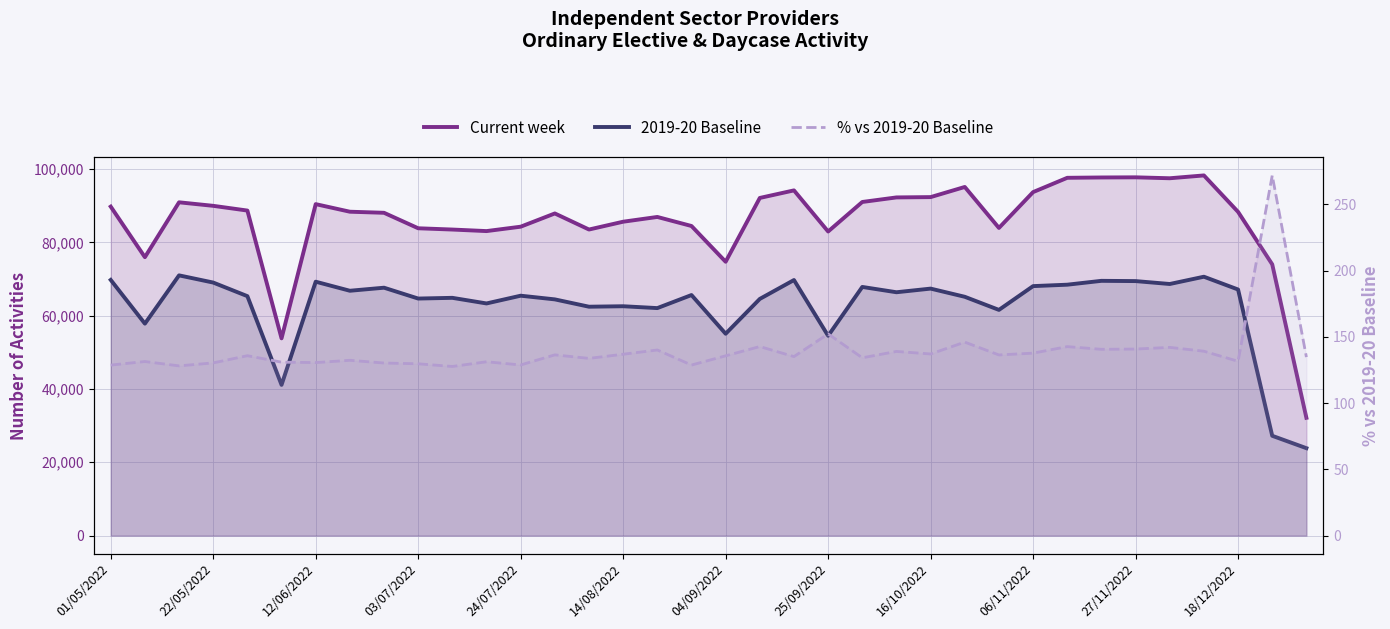

True or false: 2019-20 Baseline and Current week intersect in this chart.

False